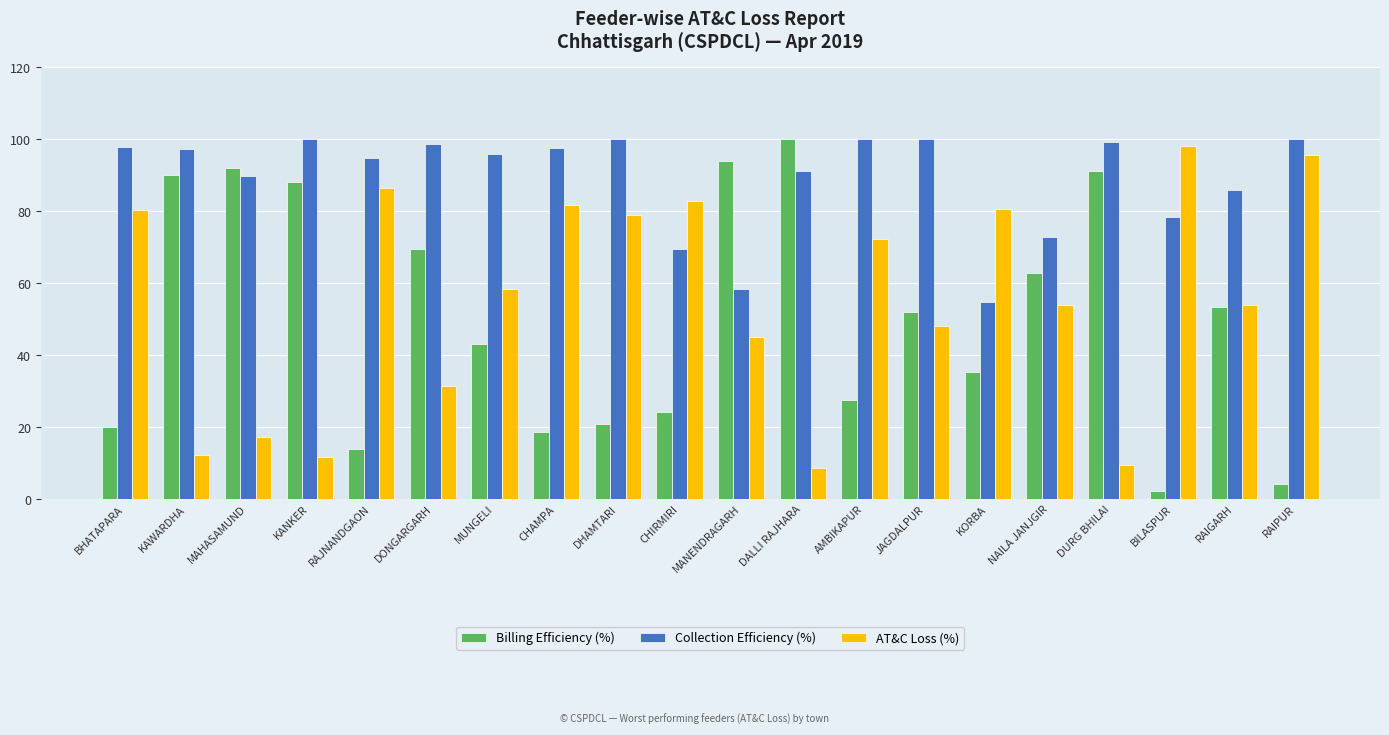

How many bars are there in each group?

3